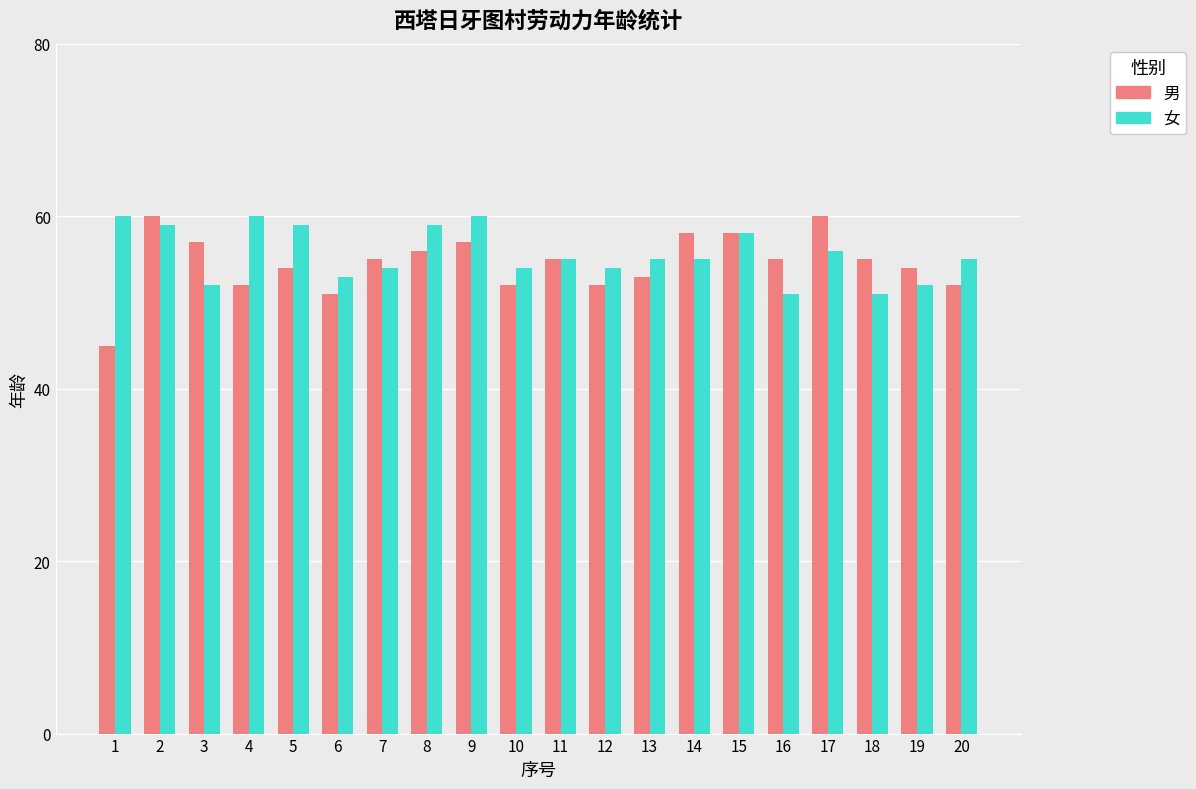

True or false: 女 has a value of 52 at 19.

True